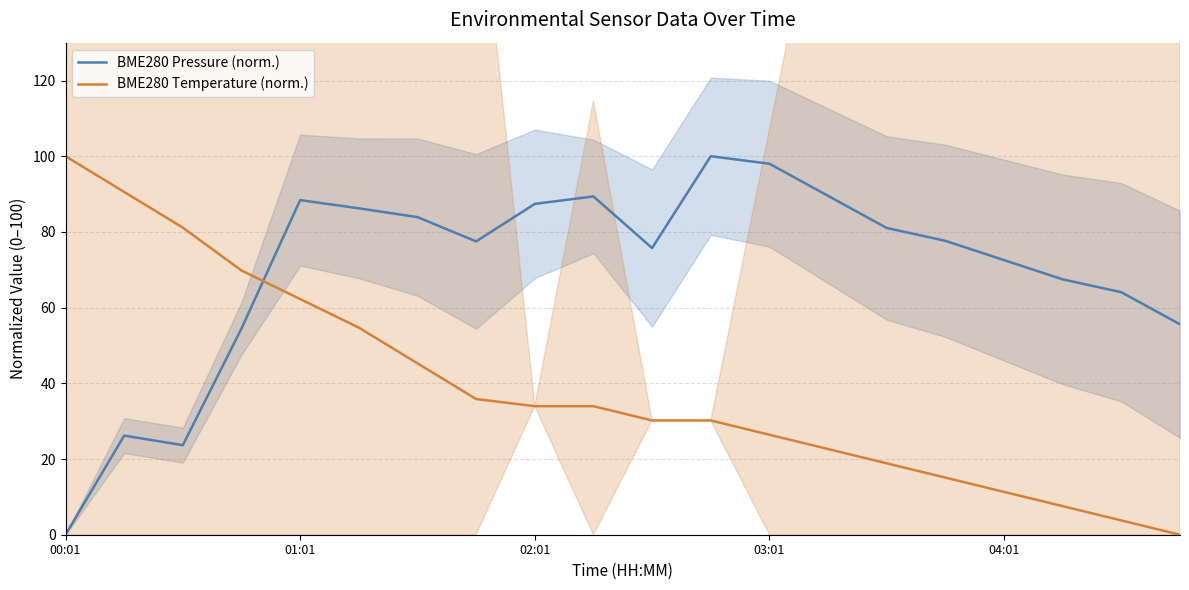

At which label does BME280 Pressure (norm.) reach its minimum?

00:01